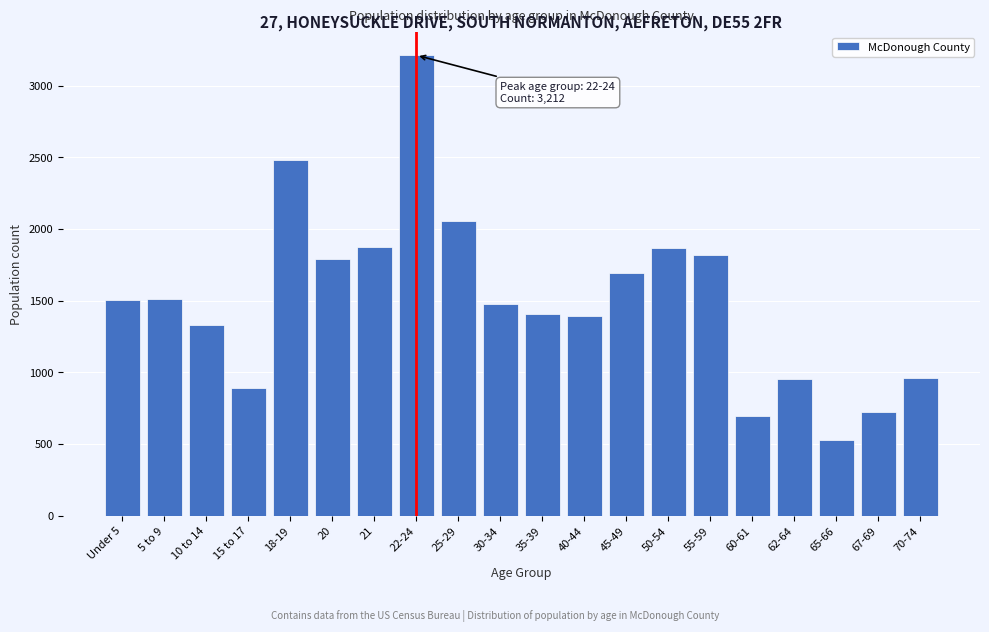

What is the label of the 16th bar from the left?

60-61